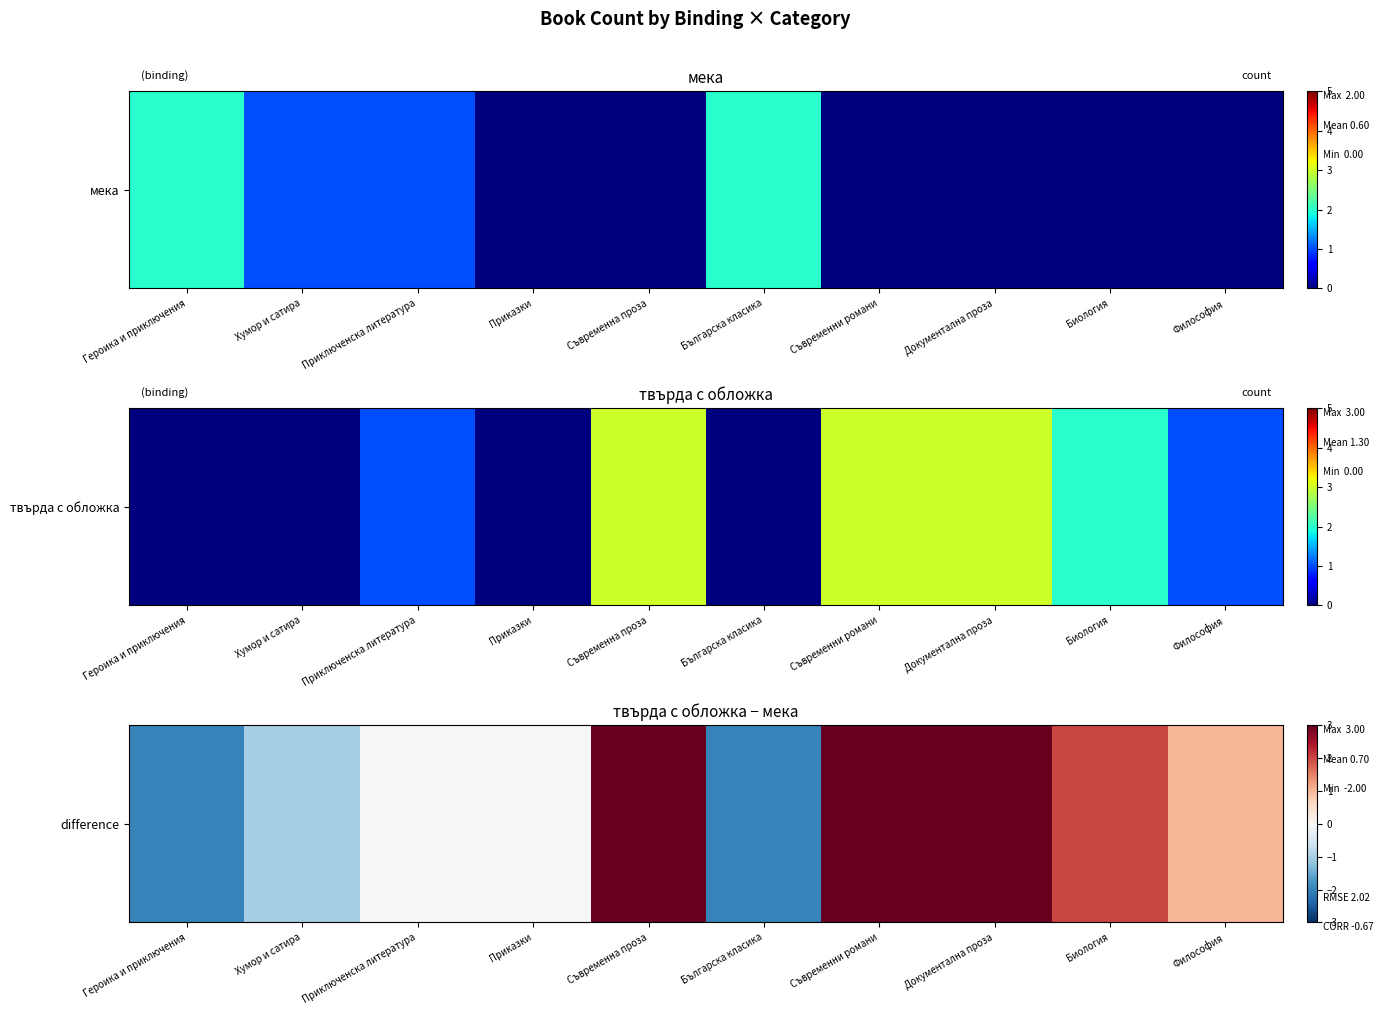

True or false: the data shows 4 at Съвременни романи.

False